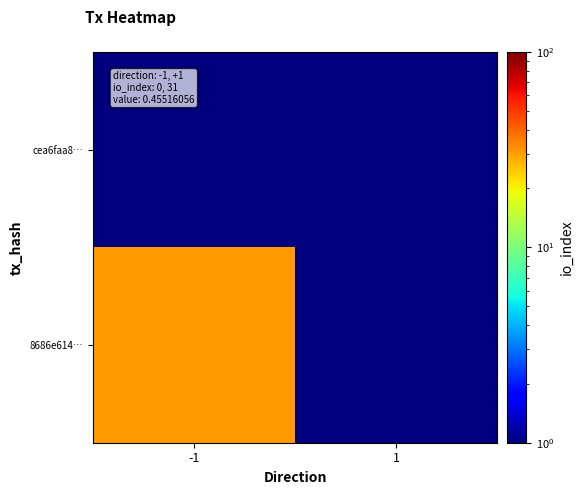

Between -1 and 1, which is larger?

-1